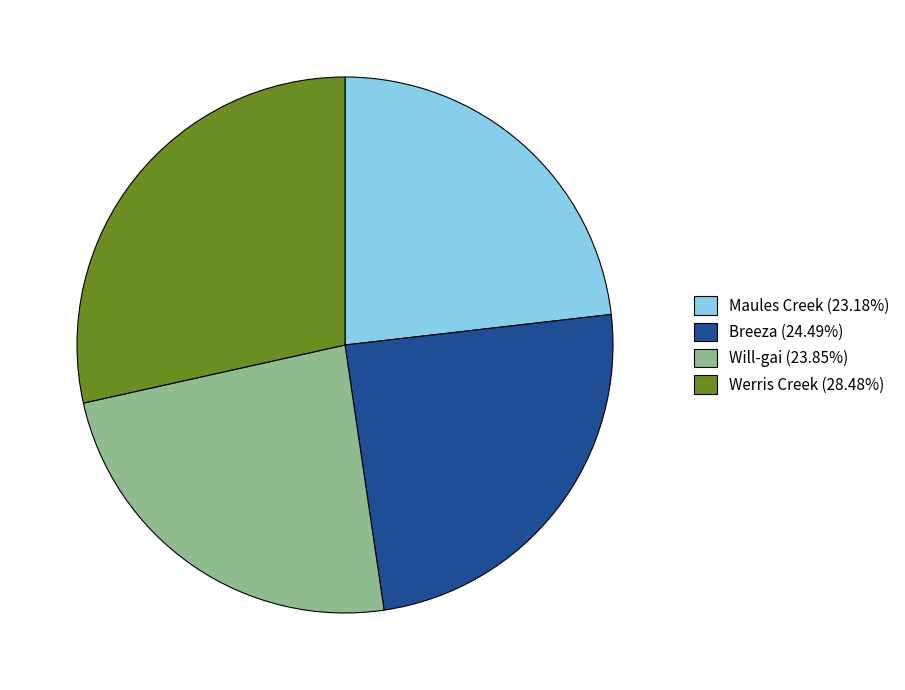

Combined, do Werris Creek (28.48%) and Maules Creek (23.18%) account for over 50%?

Yes